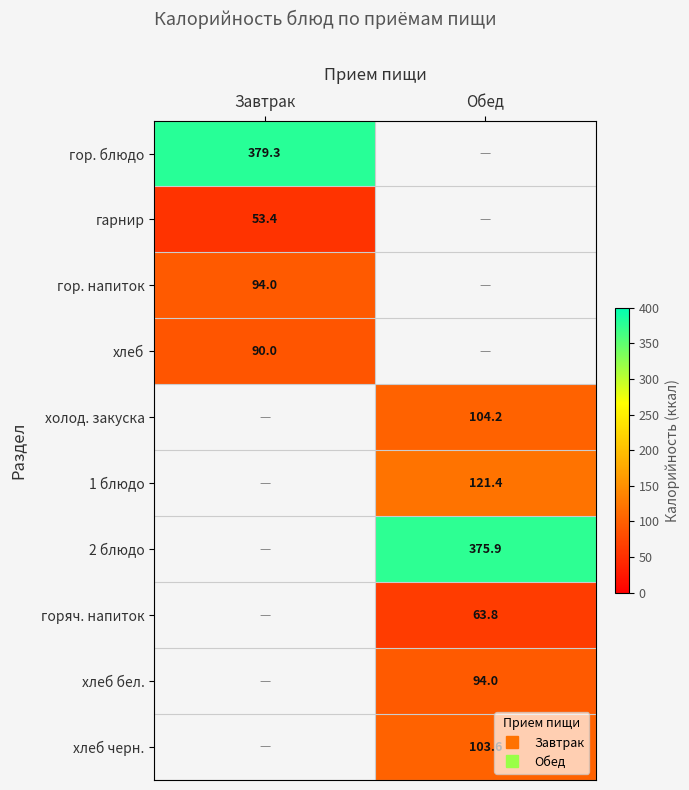

What is the maximum value shown in the chart?

379.3